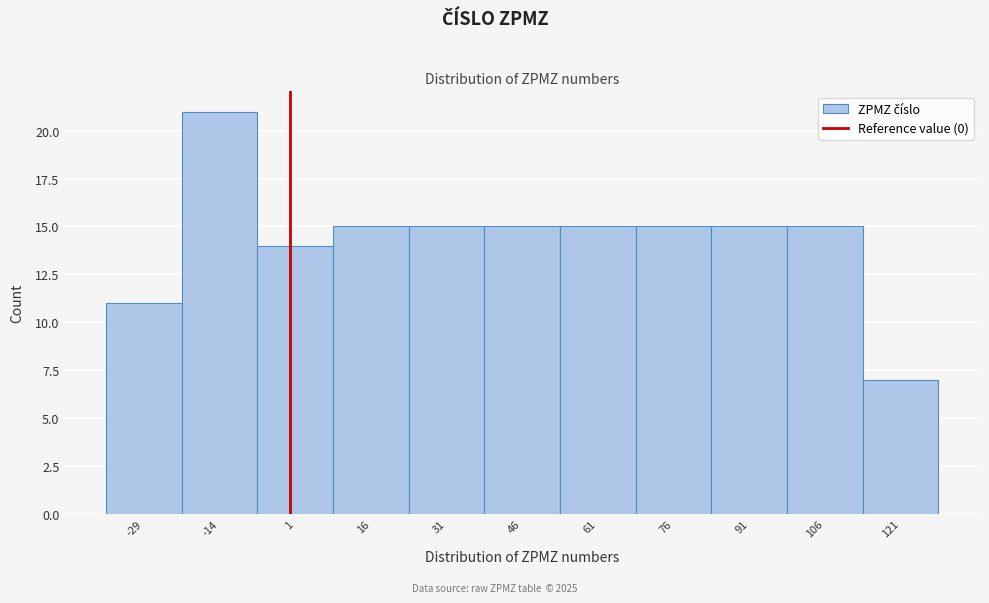

Over which range of the x-axis is the bar tallest?

-21.5 to -6.5